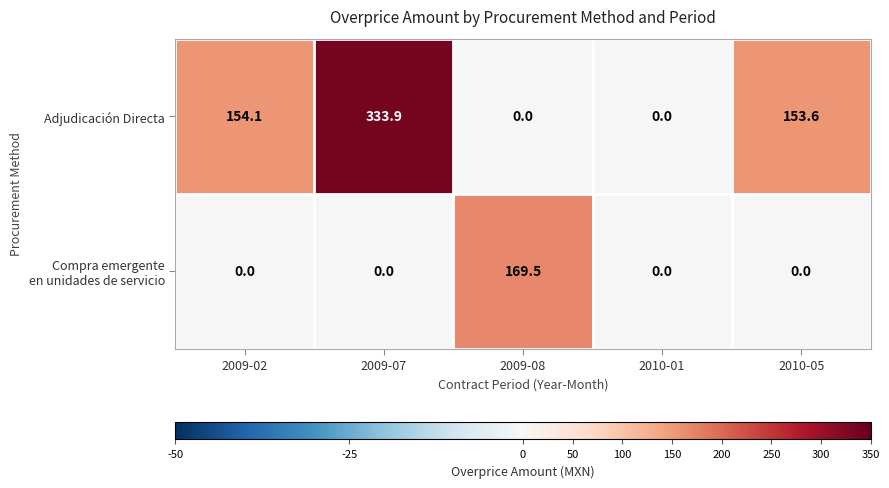

Which series has the largest total across all categories?

Adjudicación Directa